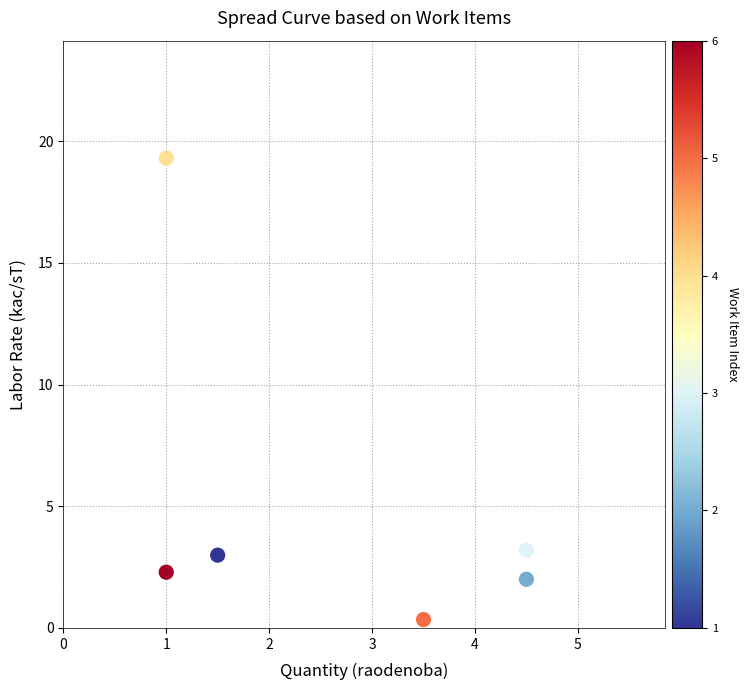

What is the average Y value?

5.0